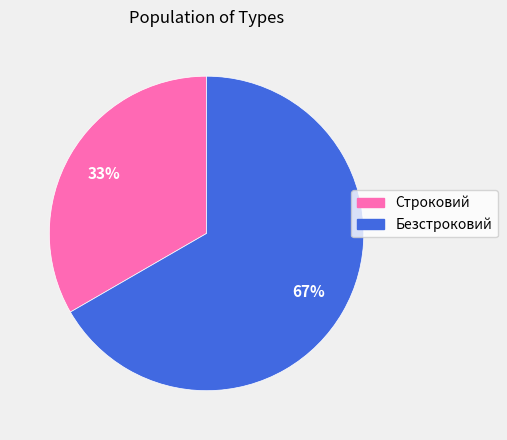

To the nearest percent, what is the combined percentage of Строковий and Безстроковий?

100%